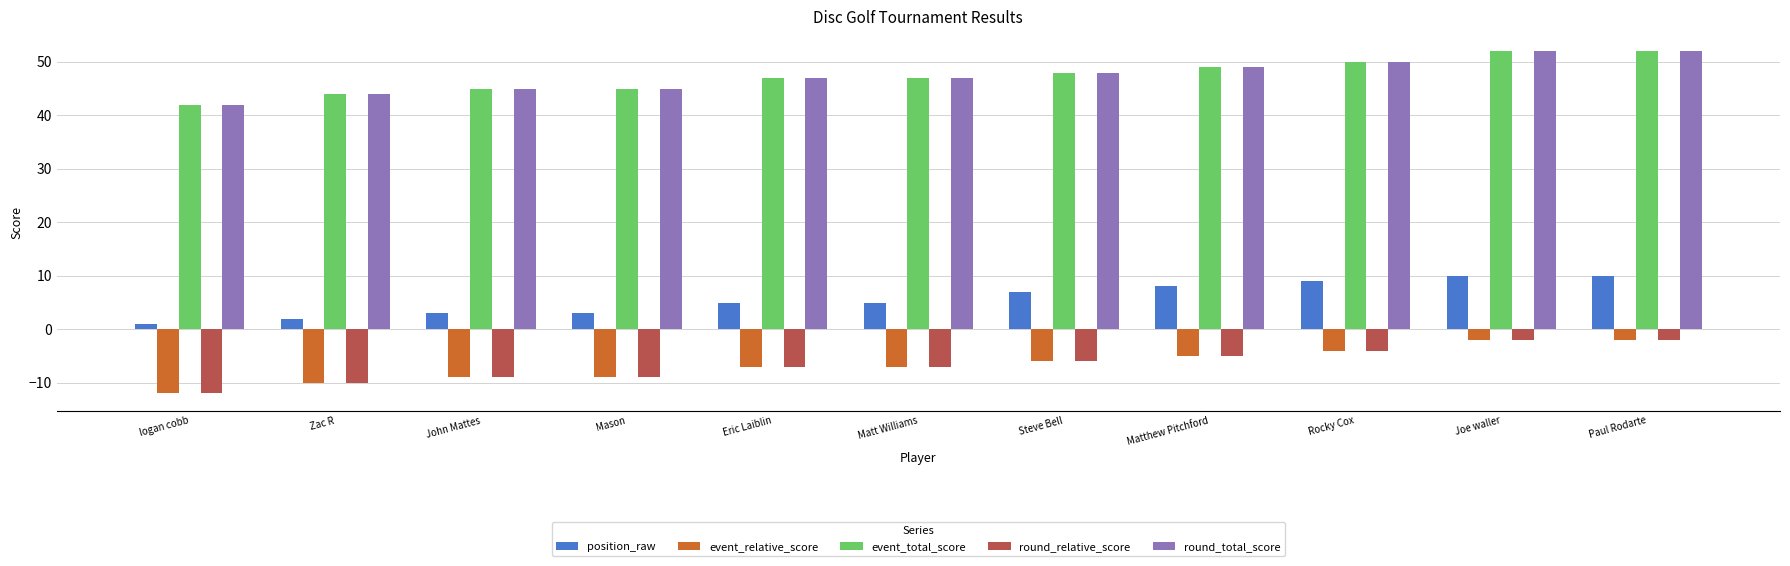

Reading left to right, transcribe all the data shown in this chart.

position_raw: 1	2	3	3	5	5	7	8	9	10	10
event_relative_score: -12	-10	-9	-9	-7	-7	-6	-5	-4	-2	-2
event_total_score: 42	44	45	45	47	47	48	49	50	52	52
round_relative_score: -12	-10	-9	-9	-7	-7	-6	-5	-4	-2	-2
round_total_score: 42	44	45	45	47	47	48	49	50	52	52